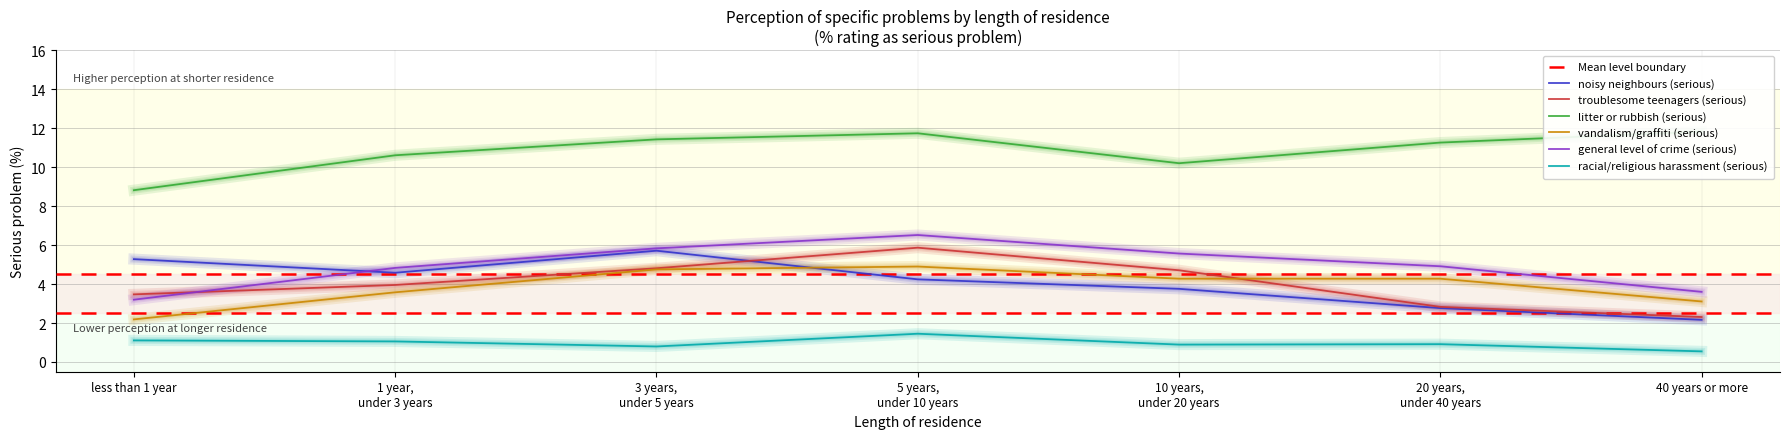

At how many categories does at least one series exceed 4?

7